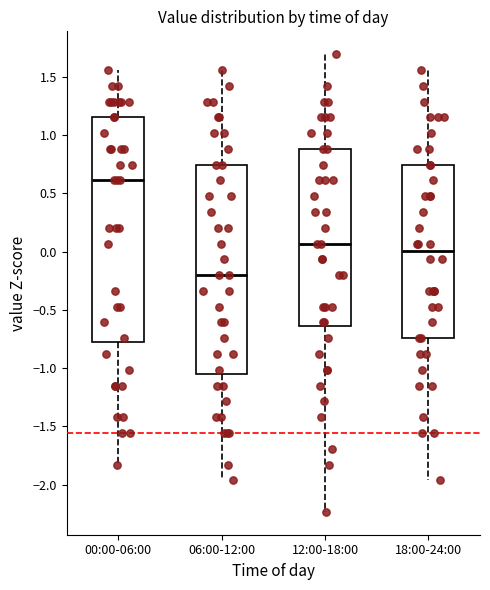

Reading left to right, read every box against the y-axis: the position of its median line, the range the box covers, and the ends of its whiskers. The values are not printed on the chart, so give them approximately, as read against the axis.

00:00-06:00: median 0.60, box -0.80 to 1.15, whiskers -1.85 to 1.55
06:00-12:00: median -0.20, box -1.05 to 0.75, whiskers -1.95 to 1.55
12:00-18:00: median 0.05, box -0.65 to 0.90, whiskers -2.25 to 1.70
18:00-24:00: median 0.00, box -0.75 to 0.75, whiskers -1.95 to 1.55